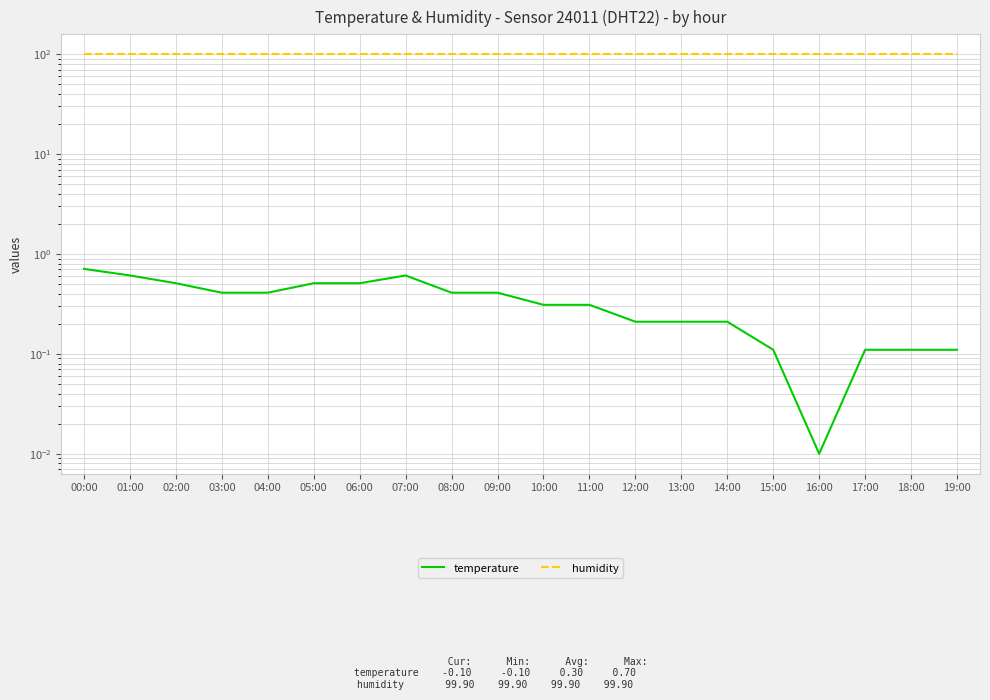

At which label is temperature closest to 0?

16:00